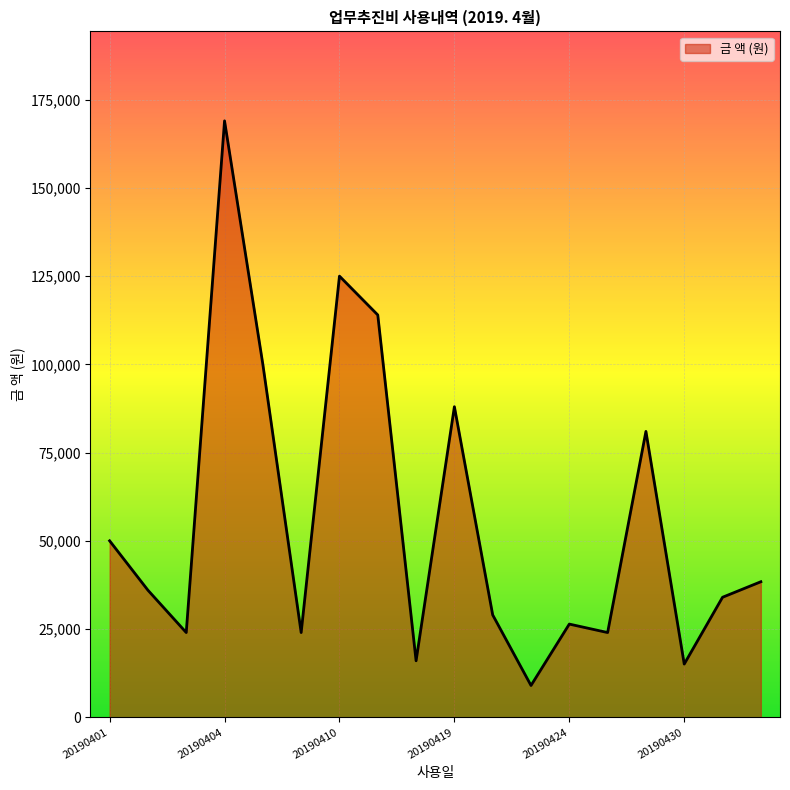

What is the average value?

55715